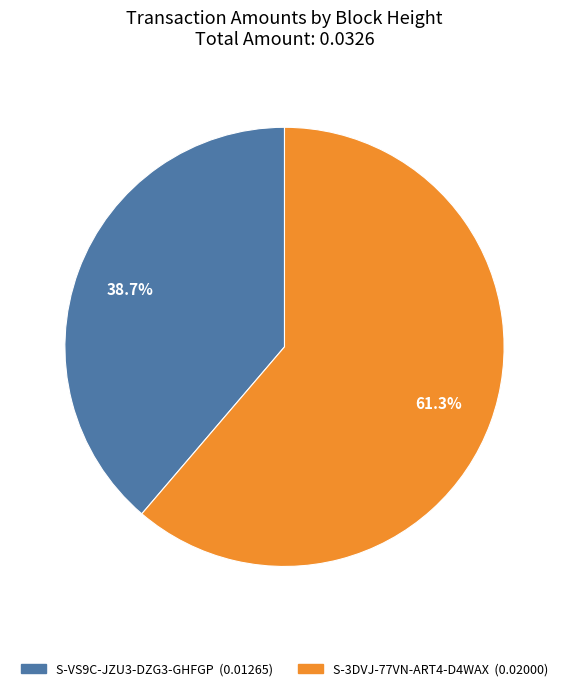

Is there a majority slice in this chart?

Yes